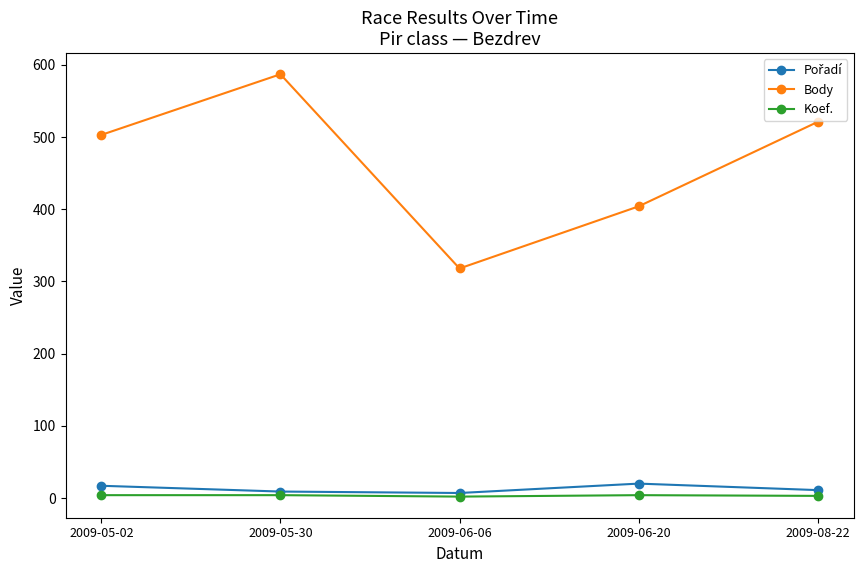

At which category is the sum across all series the highest?

2009-05-30